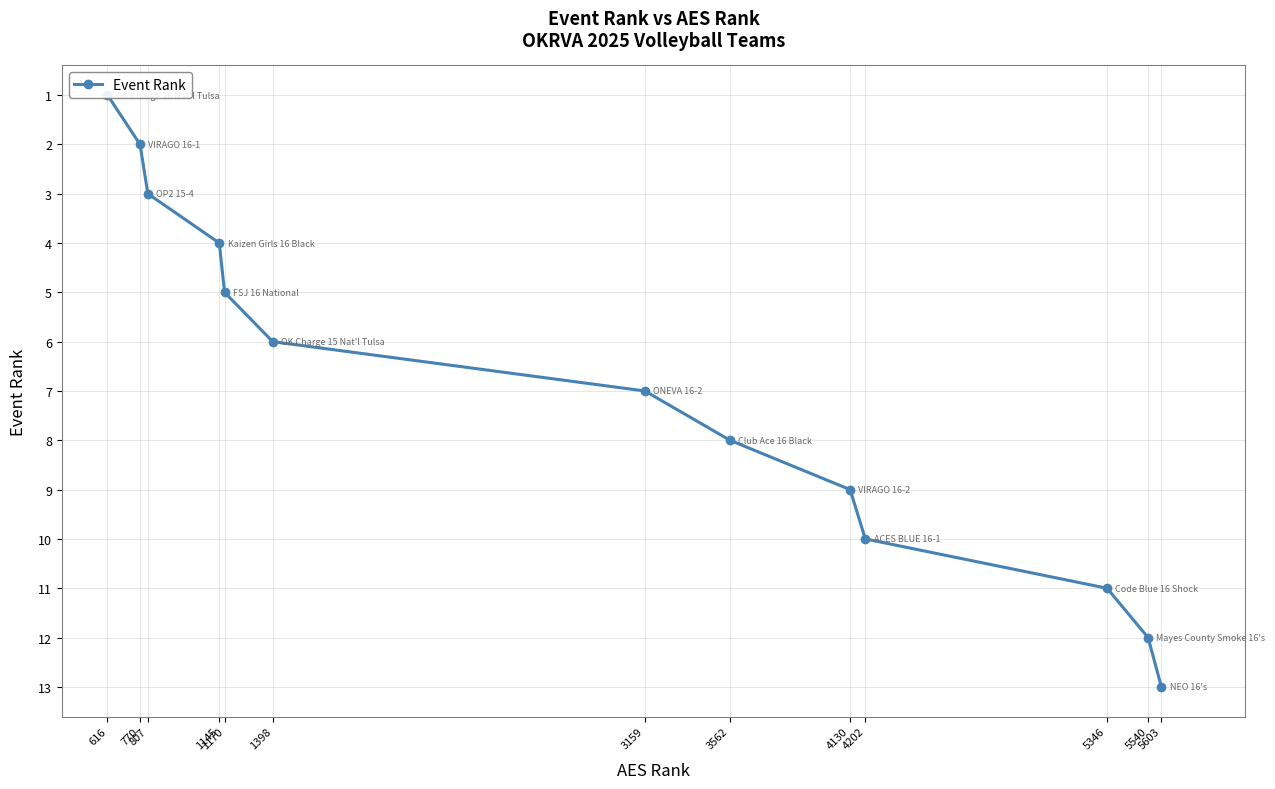

Reading right to left, transcribe all the data shown in this chart.

13	12	11	10	9	8	7	6	5	4	3	2	1